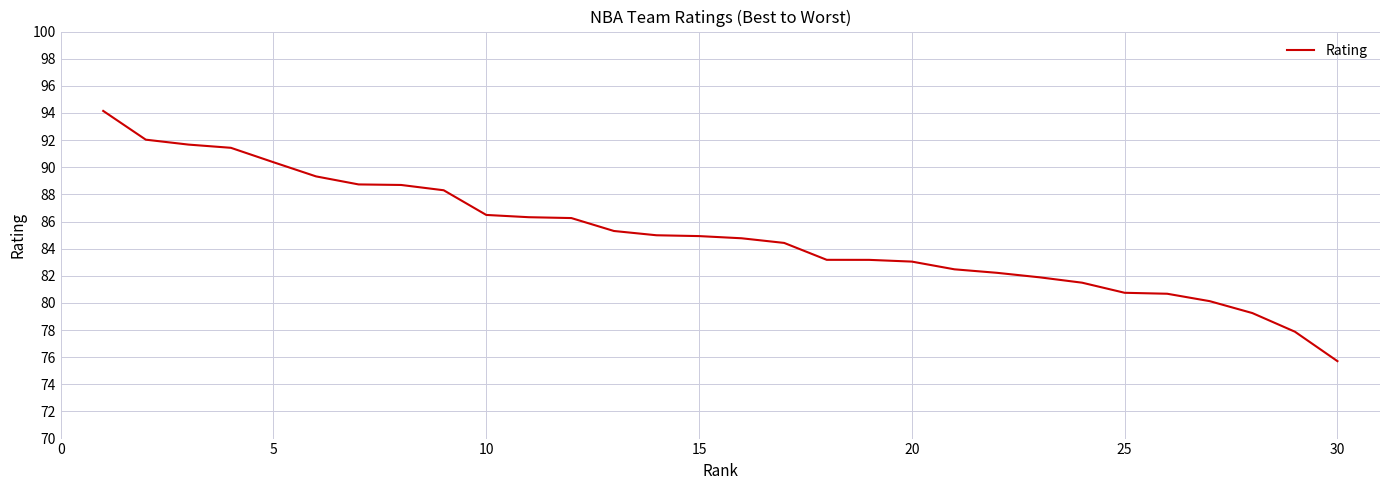

What is the difference between the maximum and minimum values?

18.4